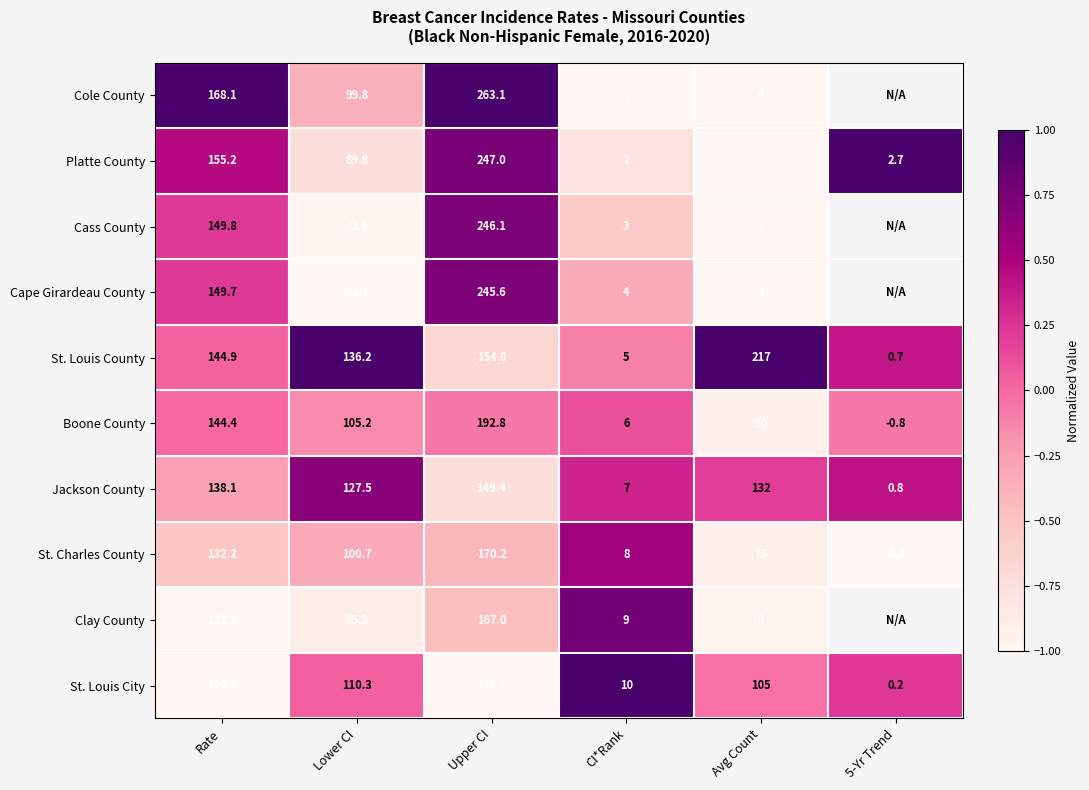

At CI*Rank, list the series in order from largest to smallest.

St. Louis City, Clay County, St. Charles County, Jackson County, Boone County, St. Louis County, Cape Girardeau County, Cass County, Platte County, Cole County